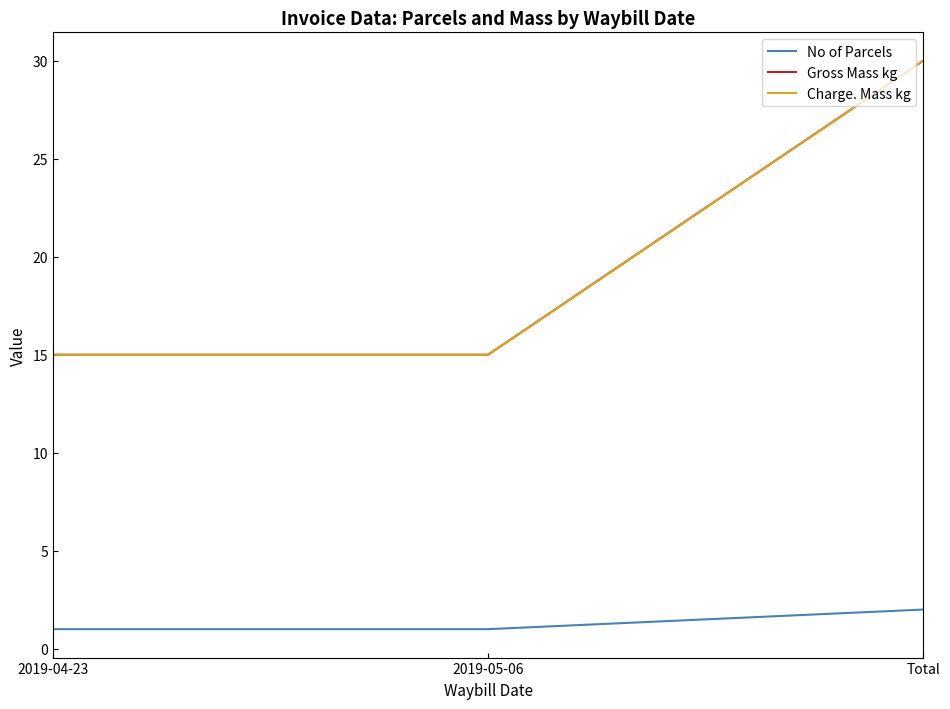

Which category has the lowest value across all series?

2019-04-23